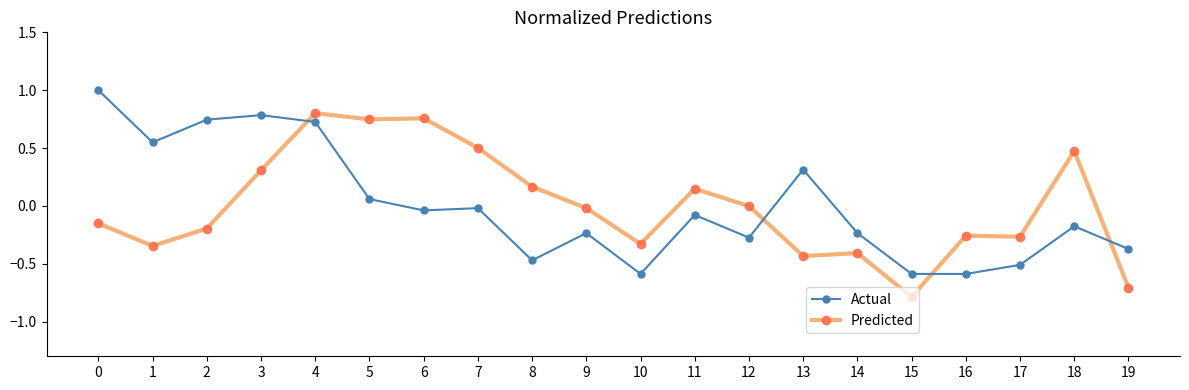

Which category has the lowest value in the Predicted series?

15